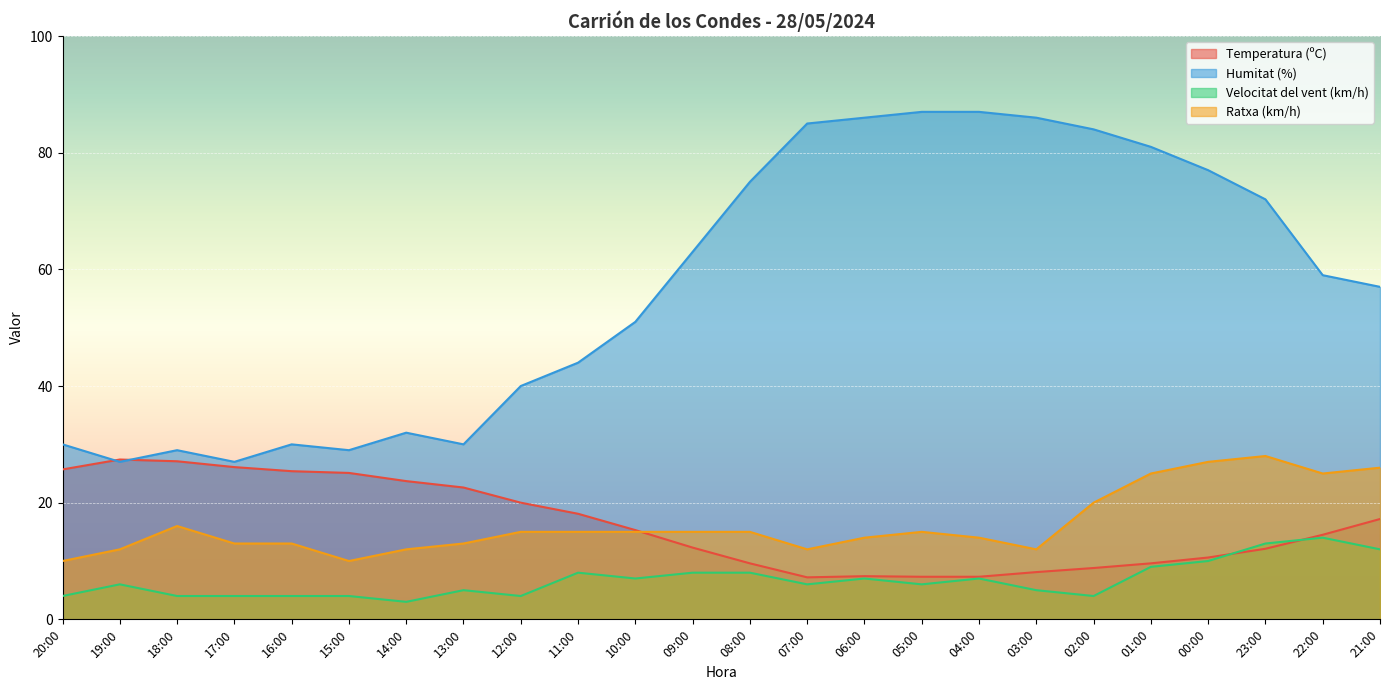

What is the lowest value of the Humitat (%) series?

27.0